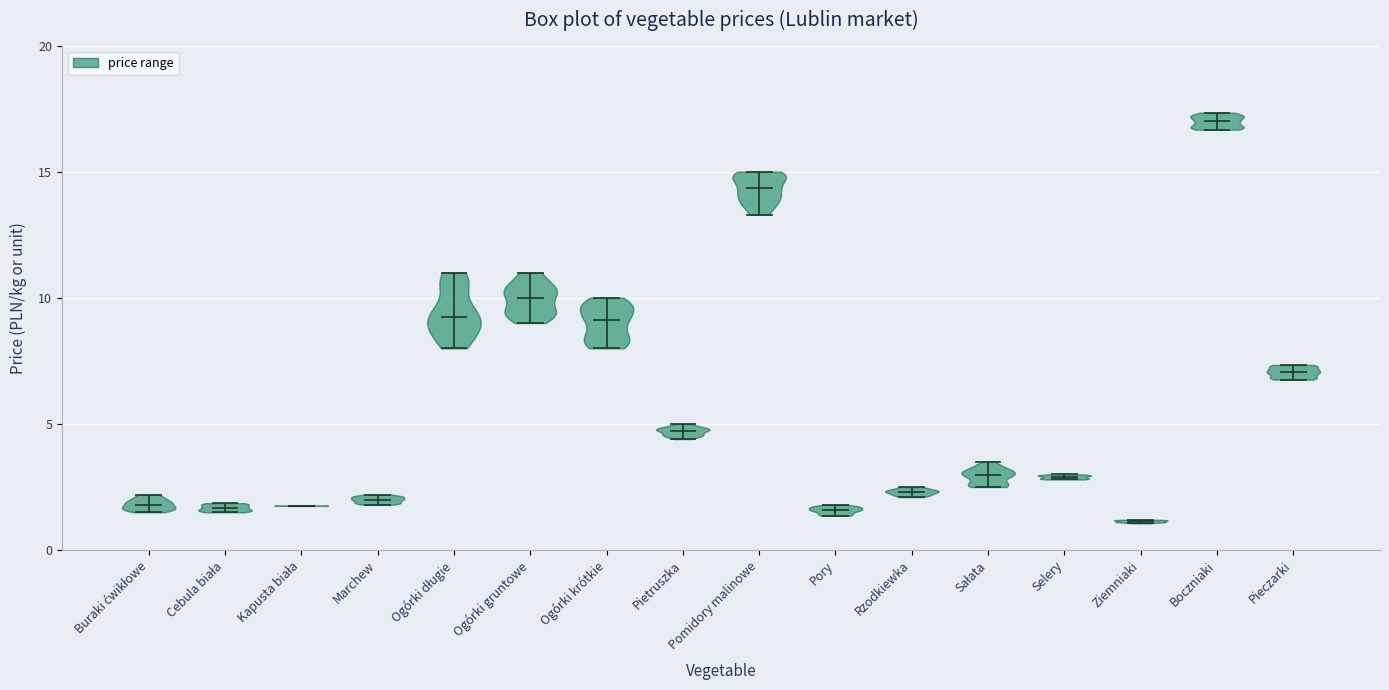

What is the highest point the violin for Sałata reaches on the y-axis? The values are not printed on the chart, so give them approximately, as read against the axis.

3.5